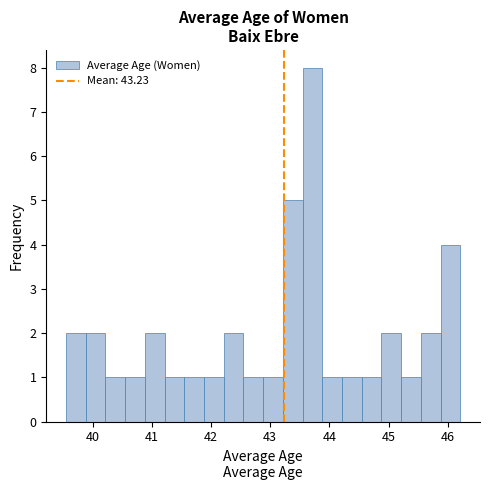

Read against the x-axis, roughly where is the centre of the tallest bar?

43.7